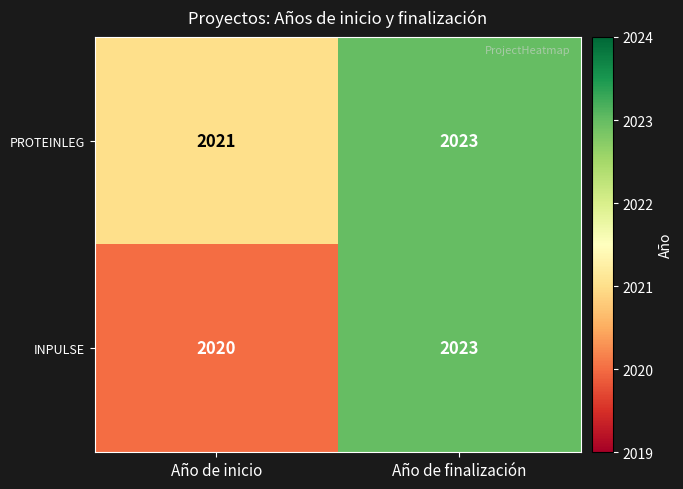

The value of PROTEINLEG at Año de inicio is 3070. True or false?

False